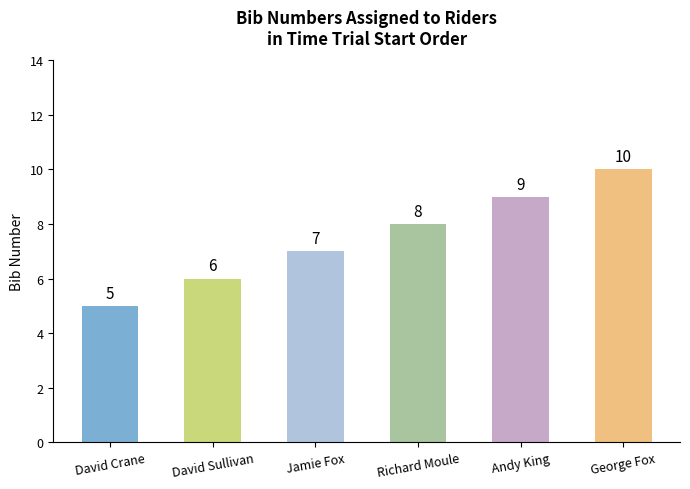

Count the values in the range 6 to 9.

4